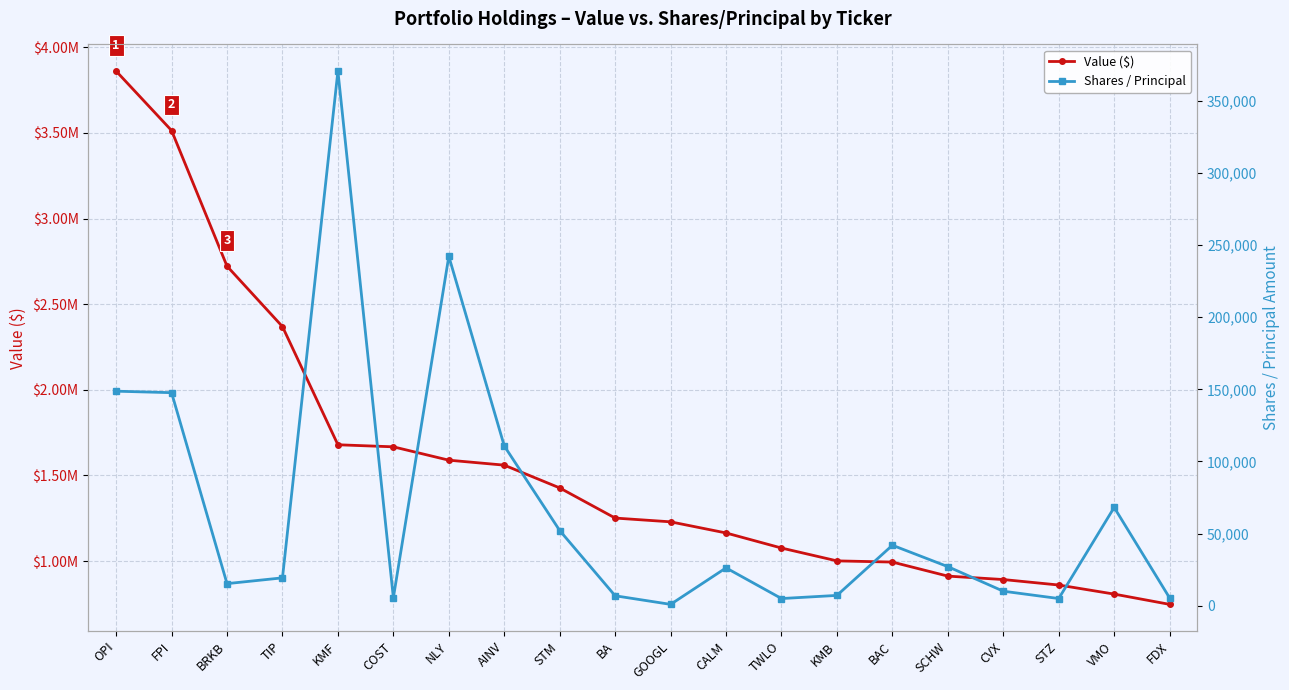

List the series in order of their overall mean, lowest first.

Shares / Principal, Value ($)